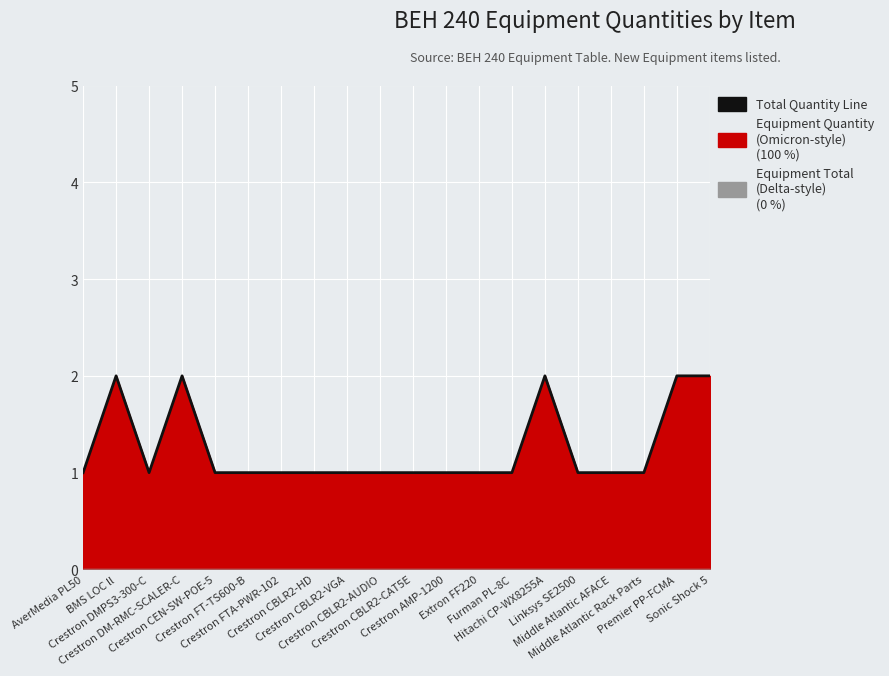

How many categories are shown in the chart?

20